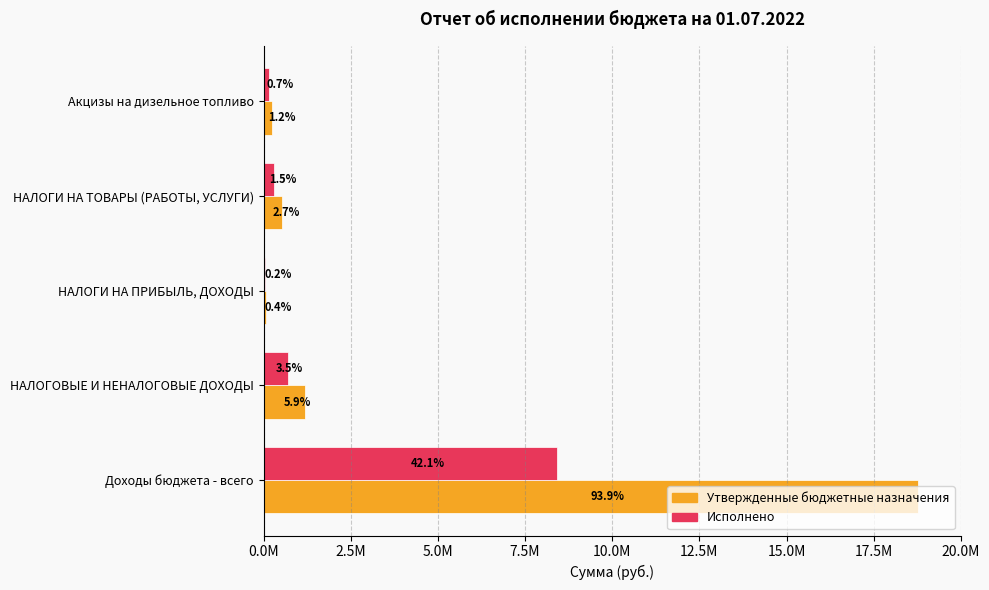

What is the difference between the maximum and second lowest values in the Утвержденные бюджетные назначения series?

18532001.1